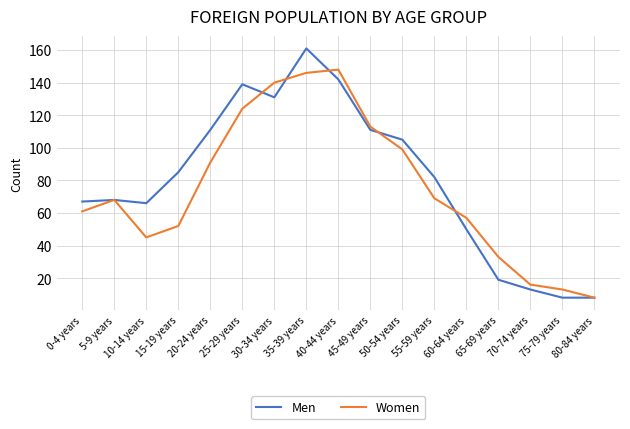

Reading left to right, extract all data points from this chart.

Men: 67	68	66	85	111	139	131	161	142	111	105	82	50	19	13	8	8
Women: 61	68	45	52	91	124	140	146	148	113	99	69	57	33	16	13	8